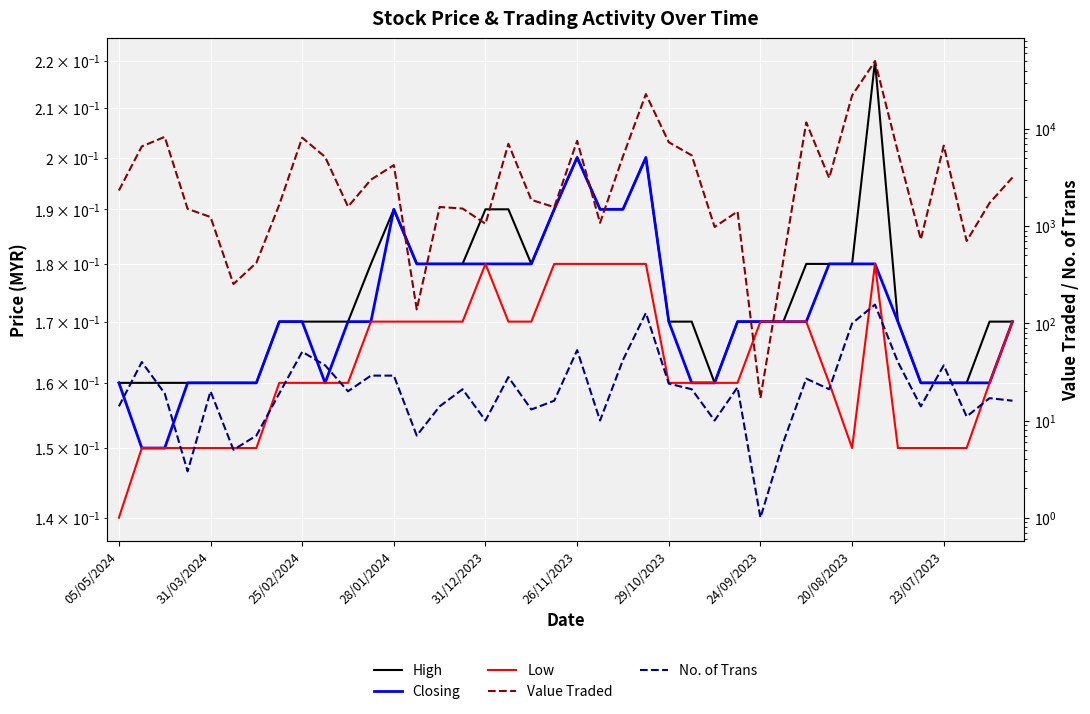

What is the sum of all High values?

7.0